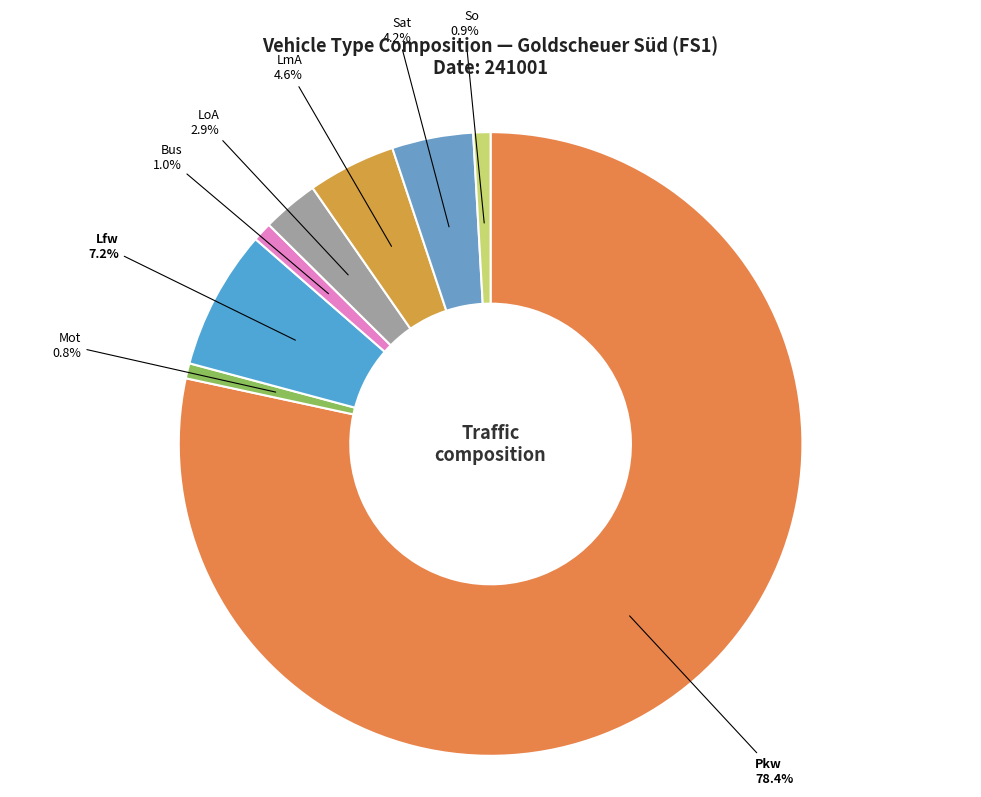

What percentage is NOT represented by LmA?

95.4%